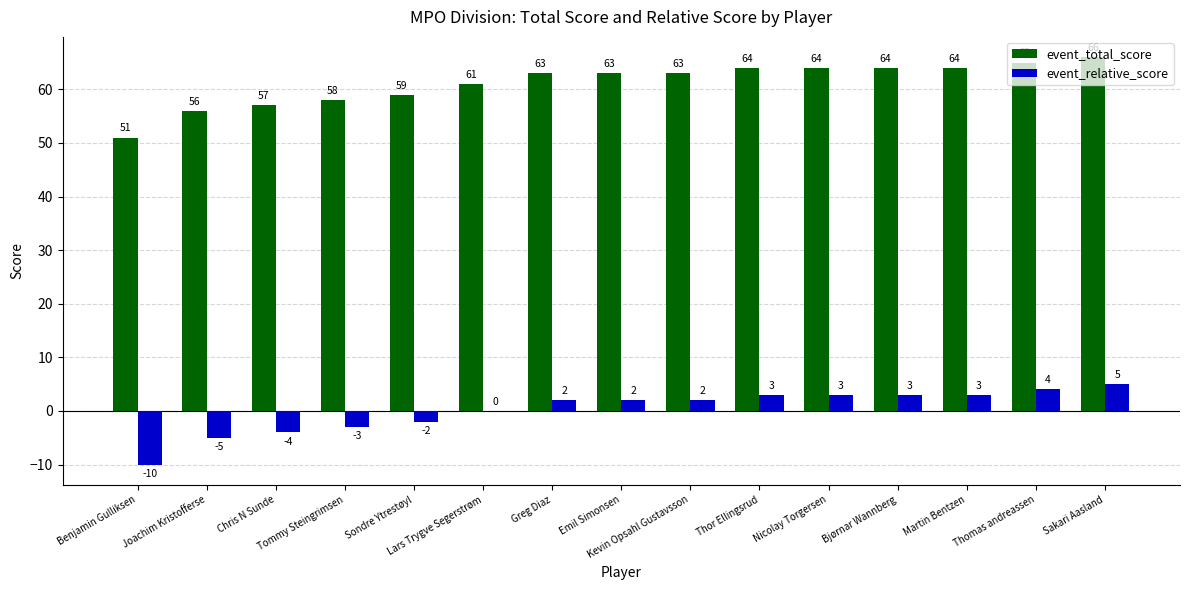

What is the maximum value for event_total_score?

66